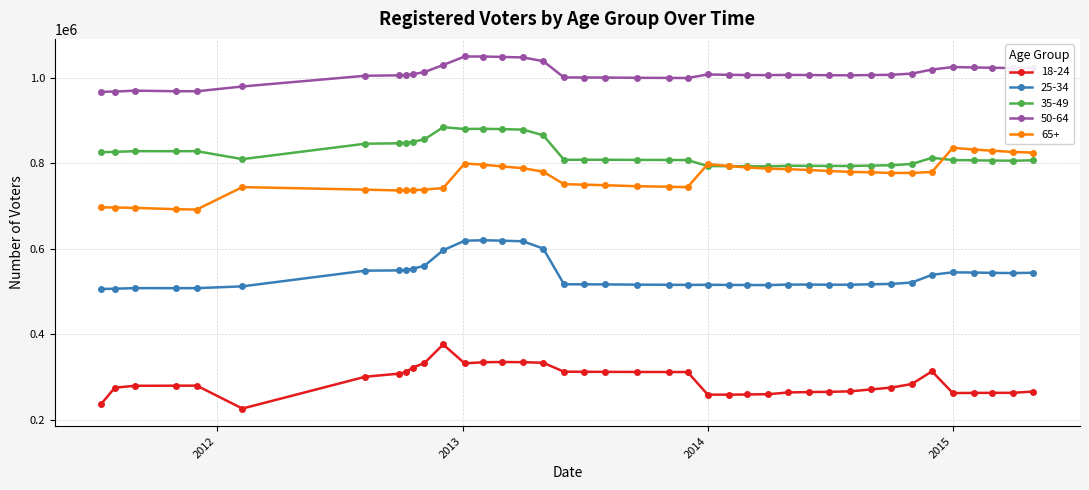

True or false: 50-64 and 18-24 intersect in this chart.

False